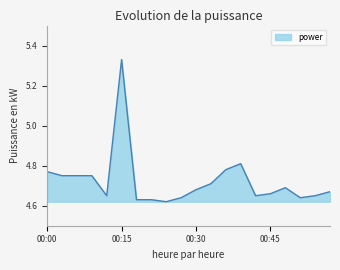

What is the value of the 16th point from the left?

4.7